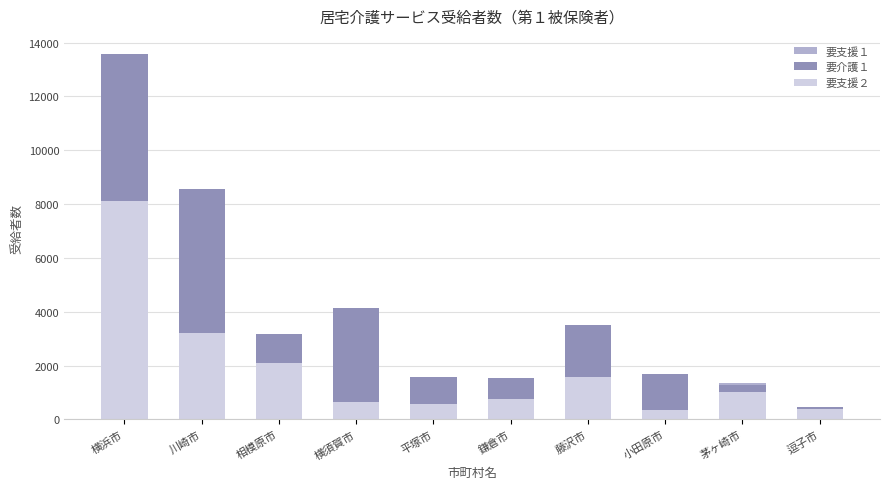

What is the difference between the 要支援１ values at 逗子市 and 横須賀市?

91